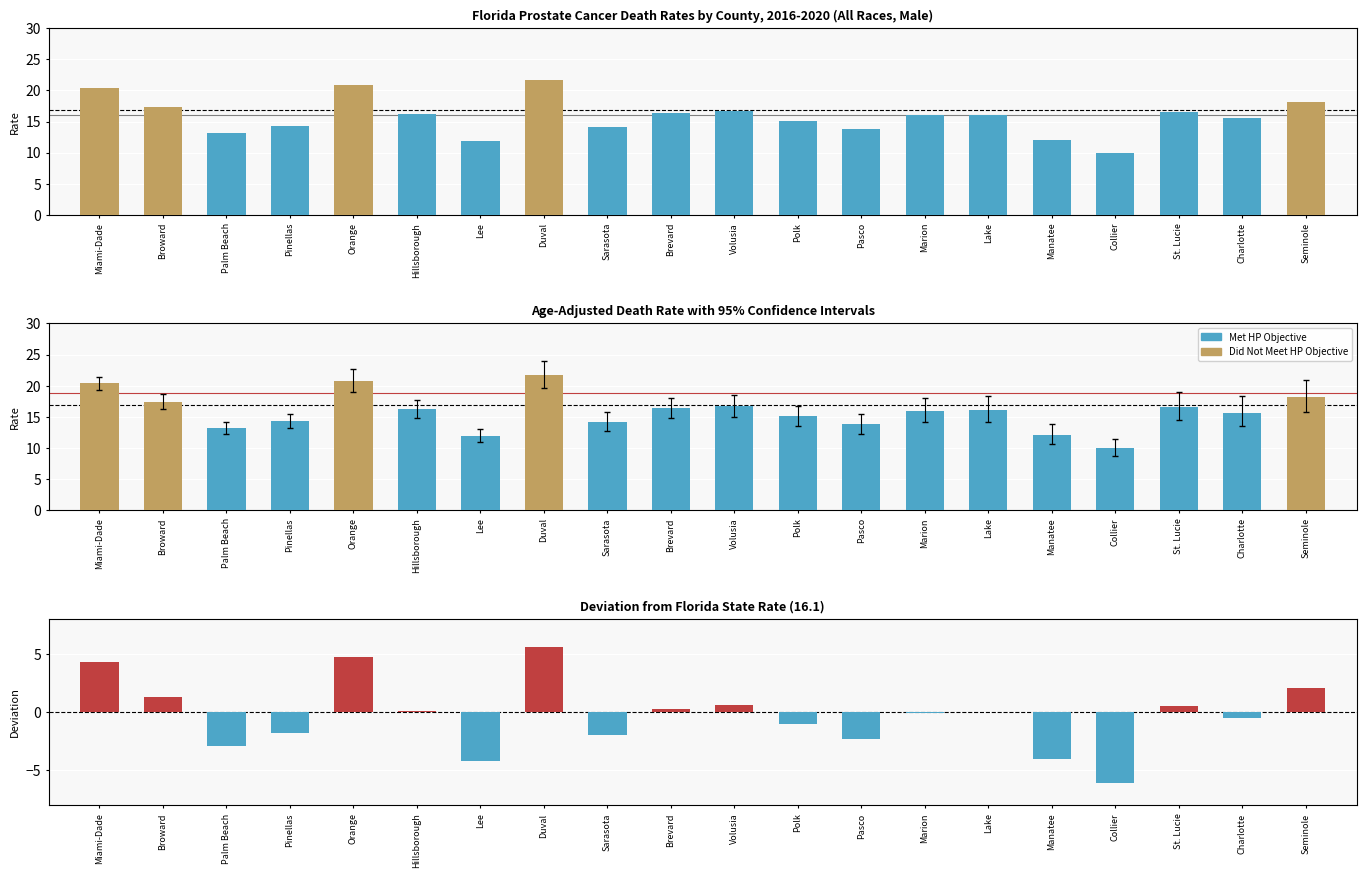

At how many categories does at least one series exceed 19?

4